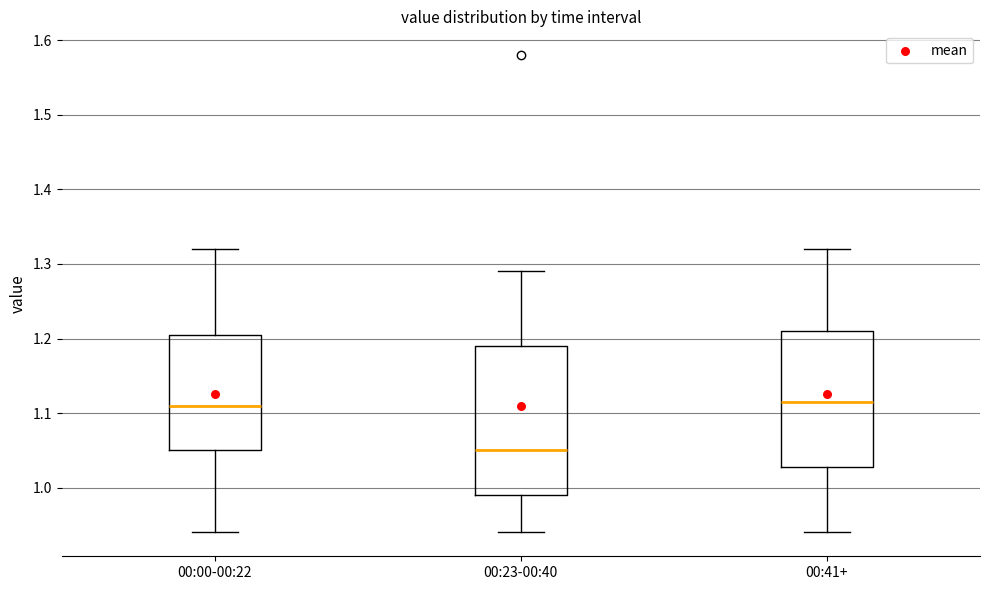

Where is the upper edge of the box for 00:00-00:22 on the y-axis? The values are not printed on the chart, so give them approximately, as read against the axis.

1.21